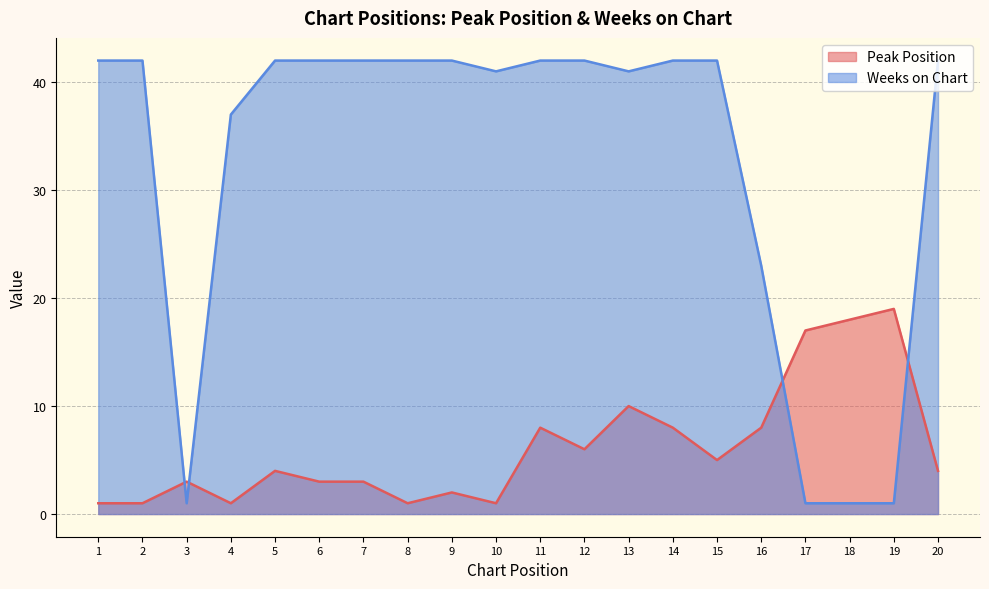

What is the difference between the maximum and minimum values in the Peak Position series?

18